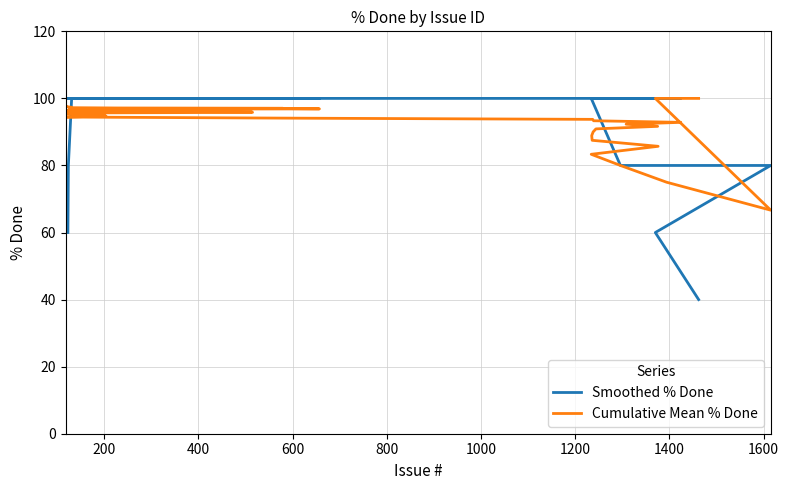

How many intersections are there between Smoothed % Done and Cumulative Mean % Done?

2